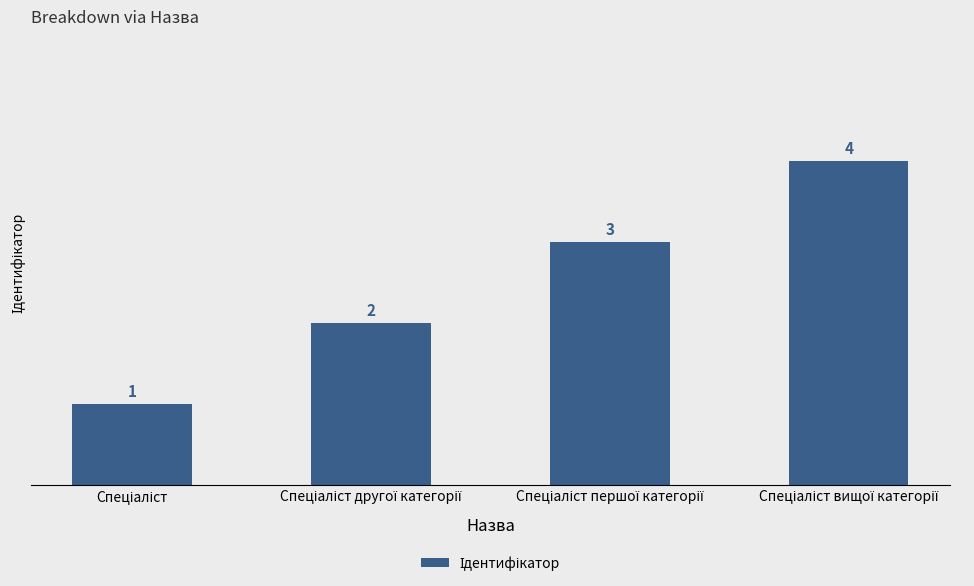

What is the greatest value displayed?

4